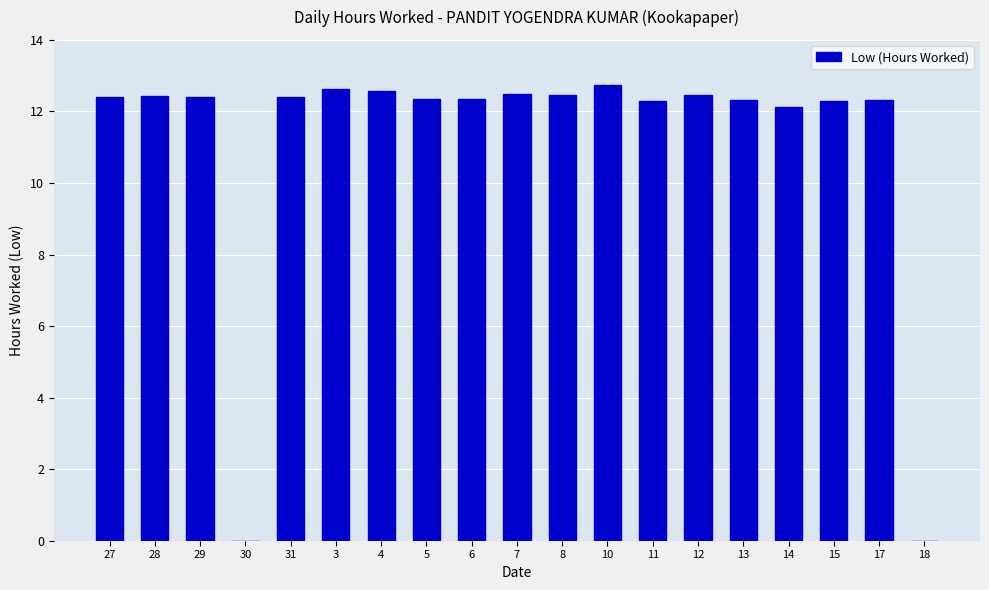

What is the sum of all values?

211.0